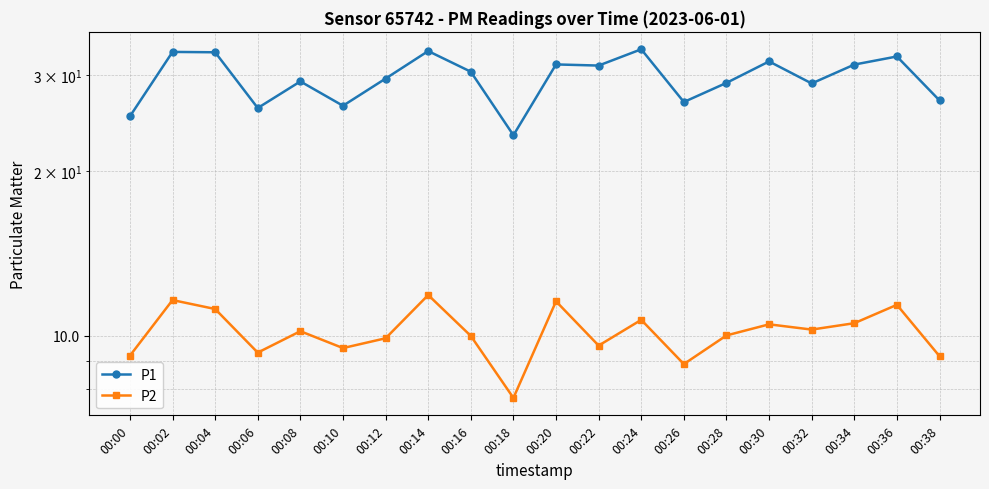

True or false: P1 and P2 intersect in this chart.

False